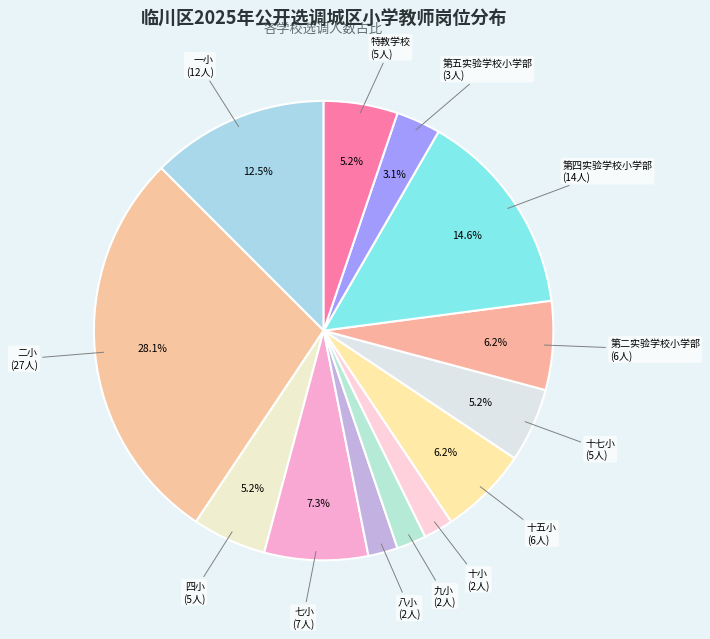

How many segments does this pie chart have?

13